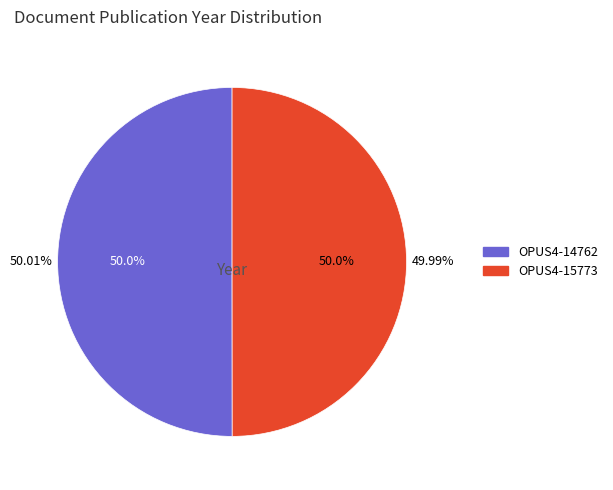

True or false: OPUS4-15773 accounts for 50% of the total.

True